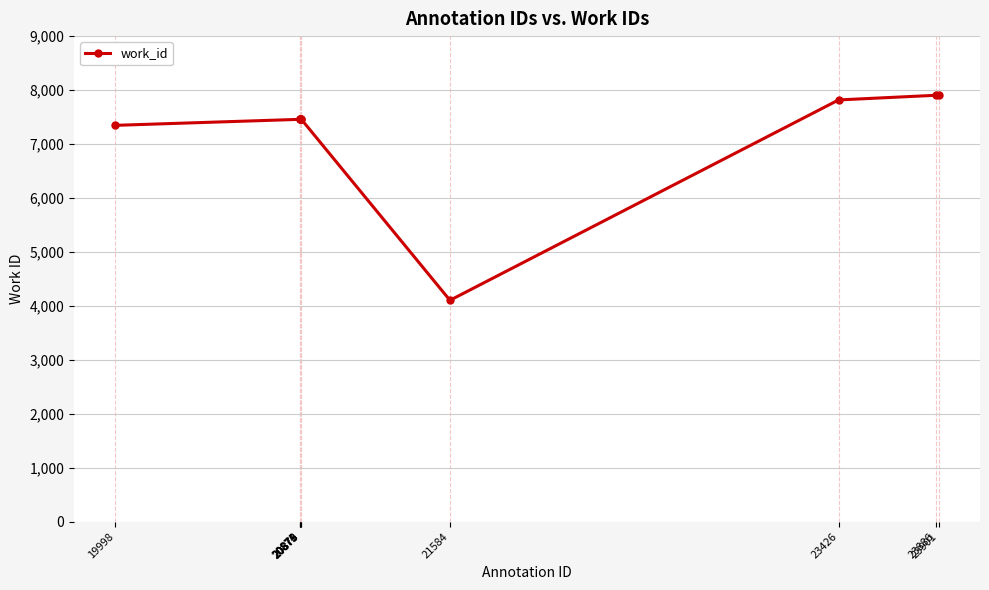

Does the chart have visible grid lines?

Yes